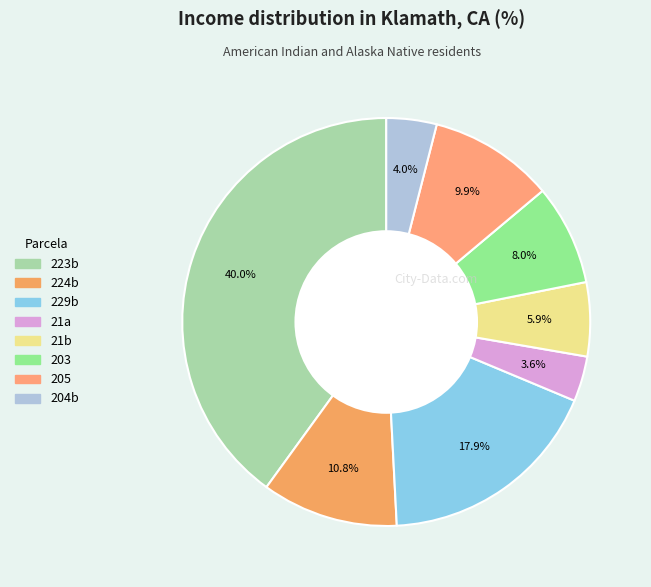

Does 223b represent more than half of the total?

No